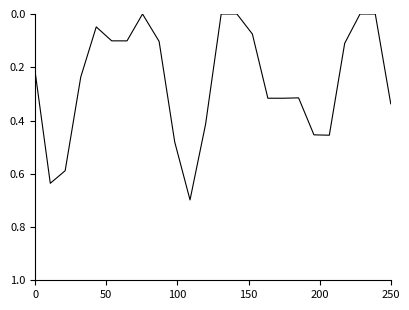

What is the maximum value shown in the chart?

0.7